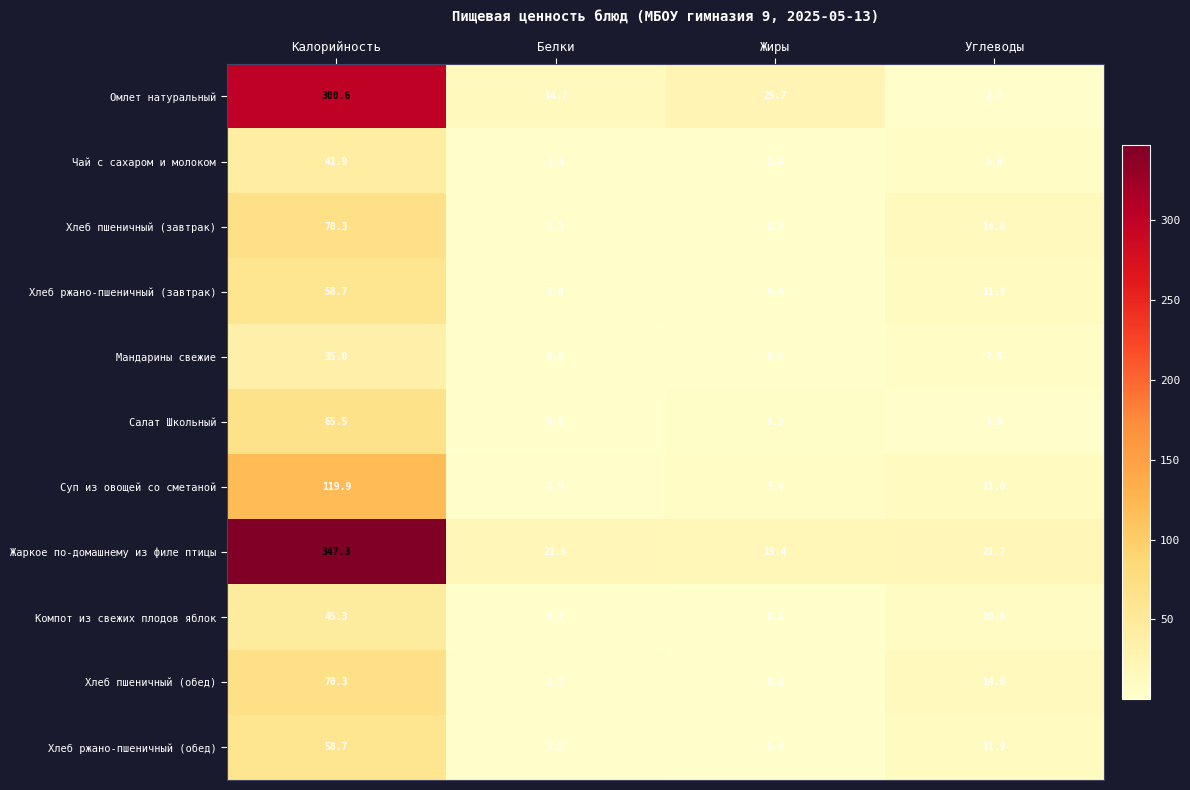

What is the lowest value of the Омлет натуральный series?

2.7